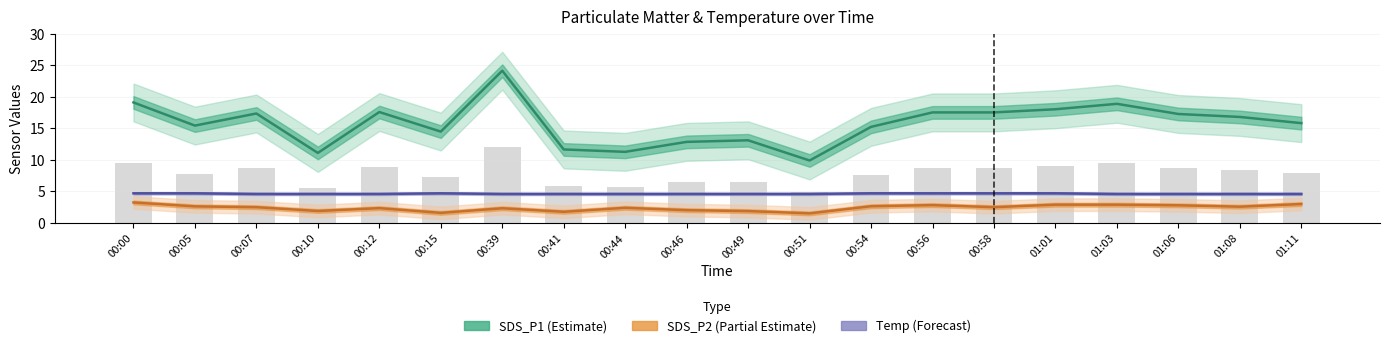

Count the number of categories in the chart.

20